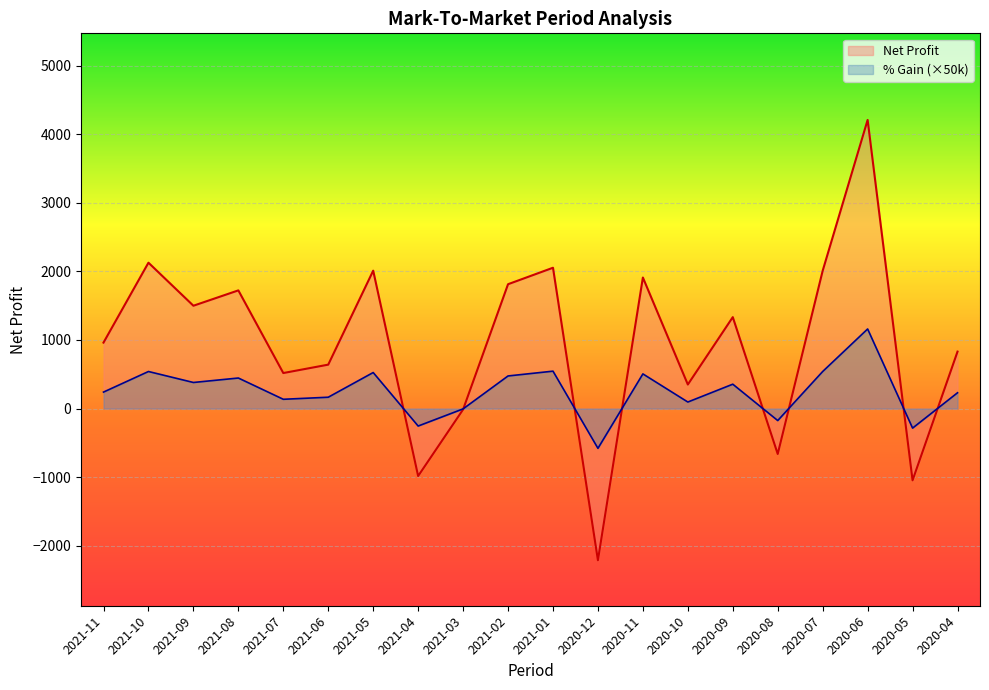

True or false: Net Profit and % Gain intersect in this chart.

True